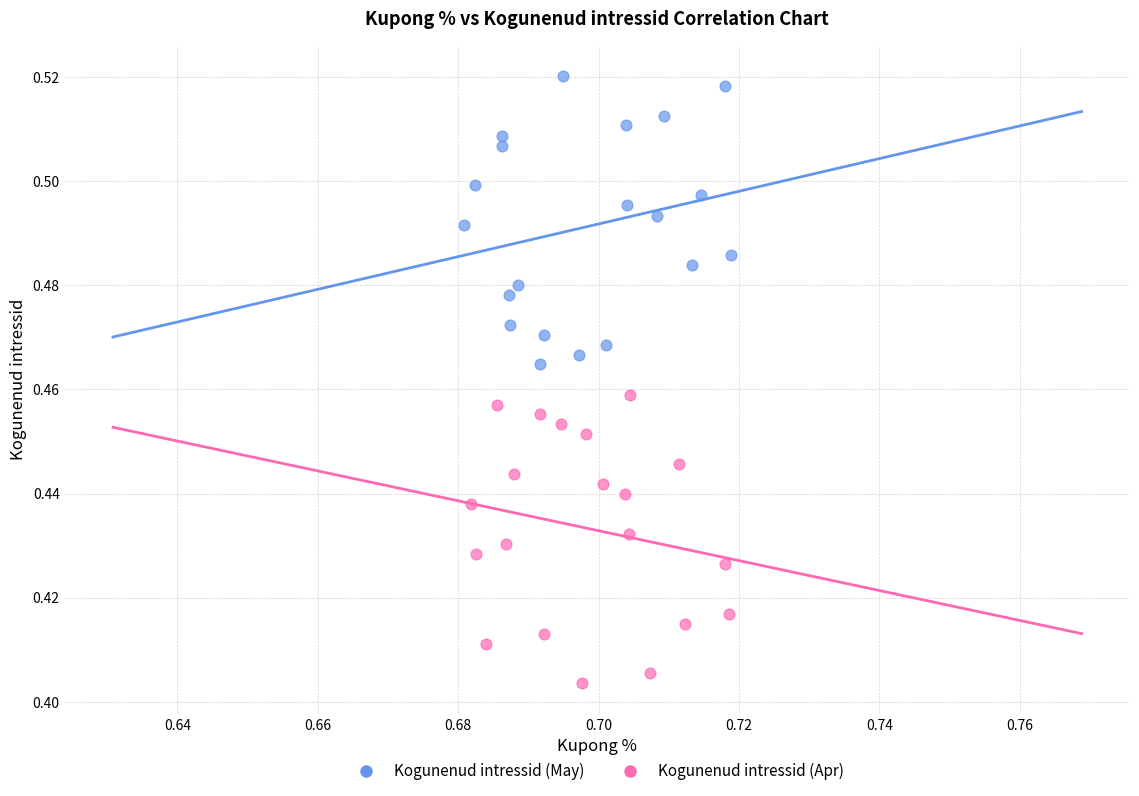

Which series contains the lowest Y value?

Kogunenud intressid (Apr)